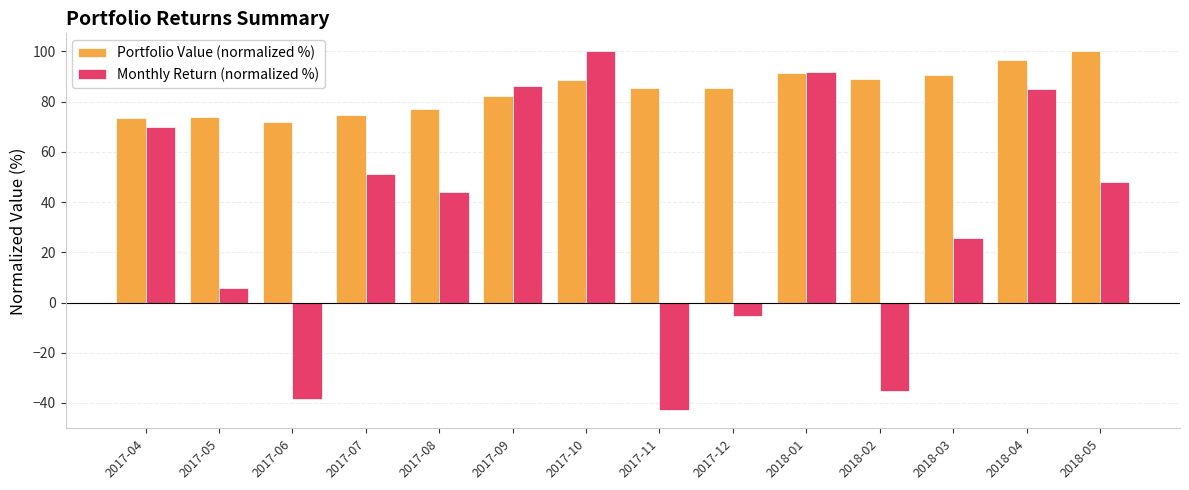

How many groups of bars are there?

14